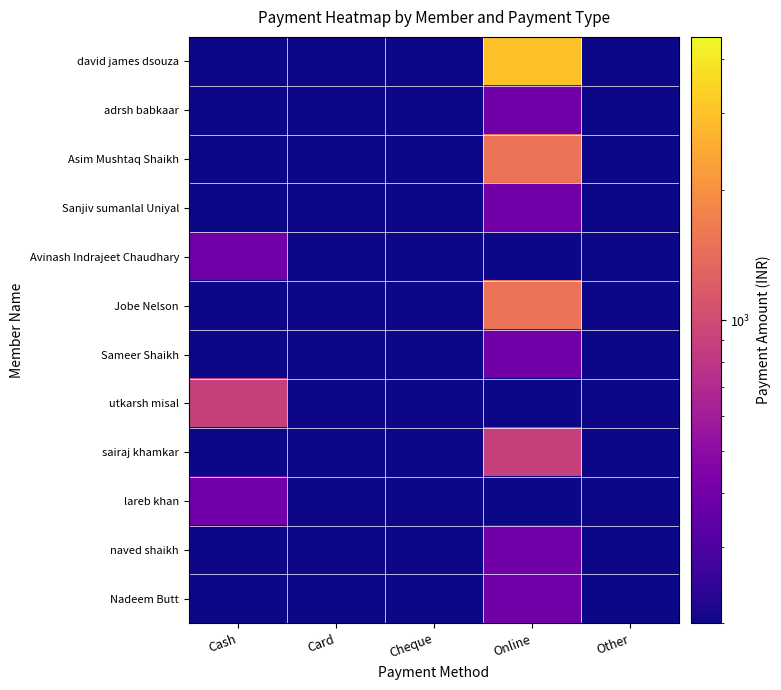

Count the number of categories in the chart.

5